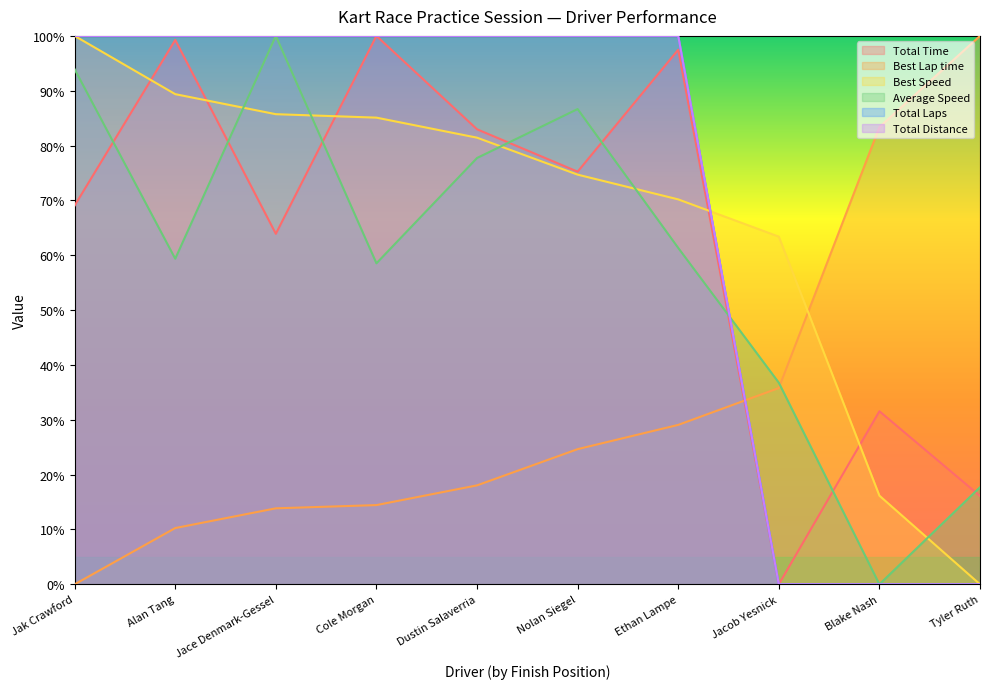

The value of Total Distance at Blake Nash is 63.0. True or false?

False